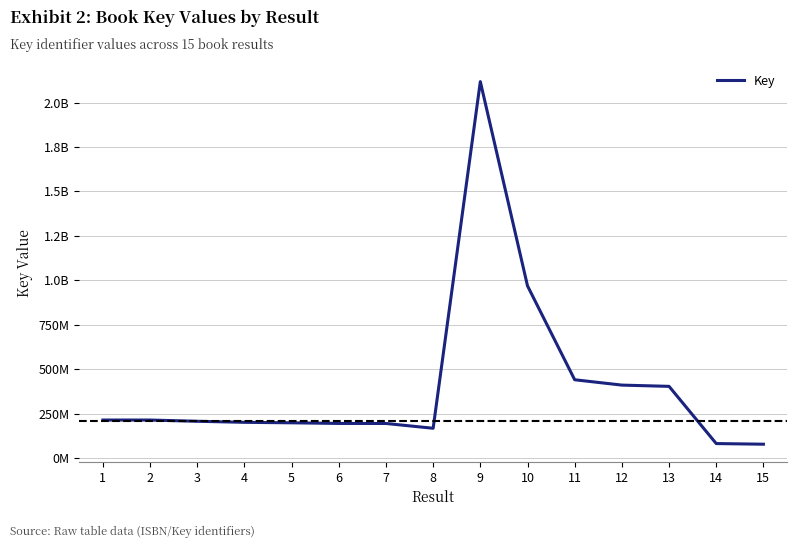

Does the chart have visible grid lines?

Yes